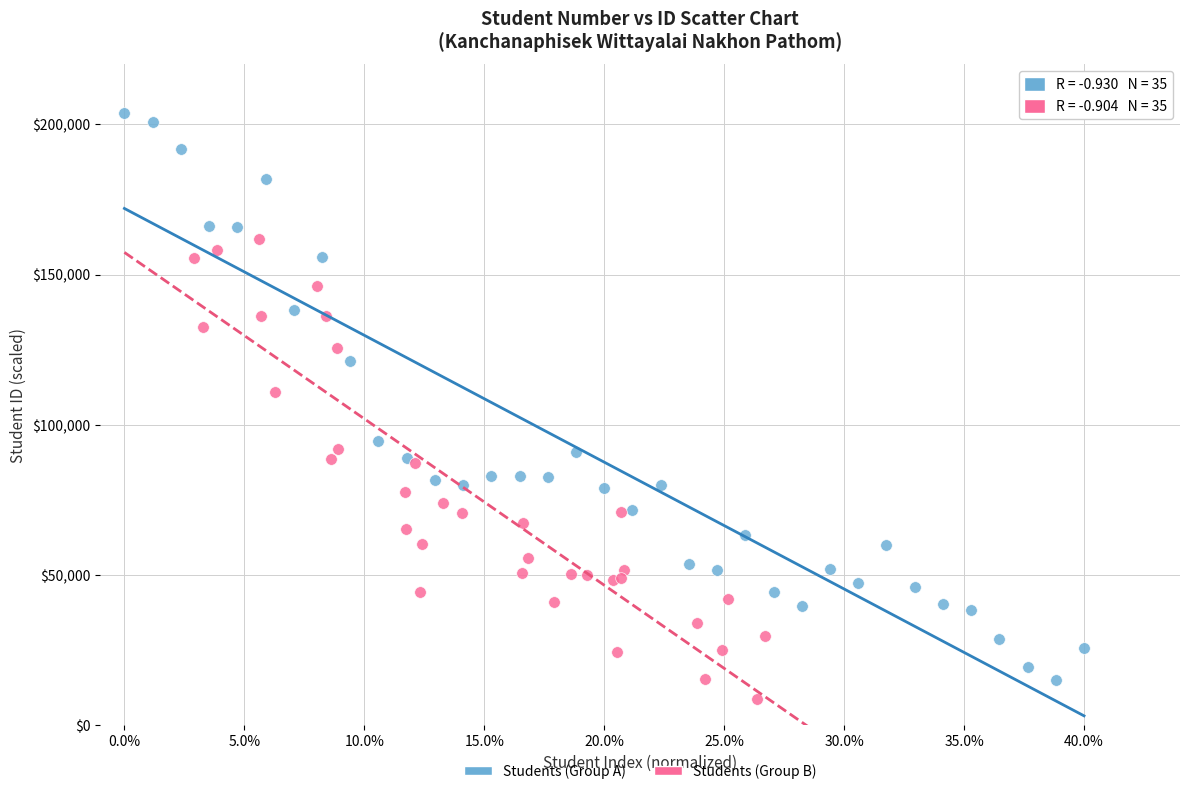

Which series contains the highest Y value?

Students (Group A)